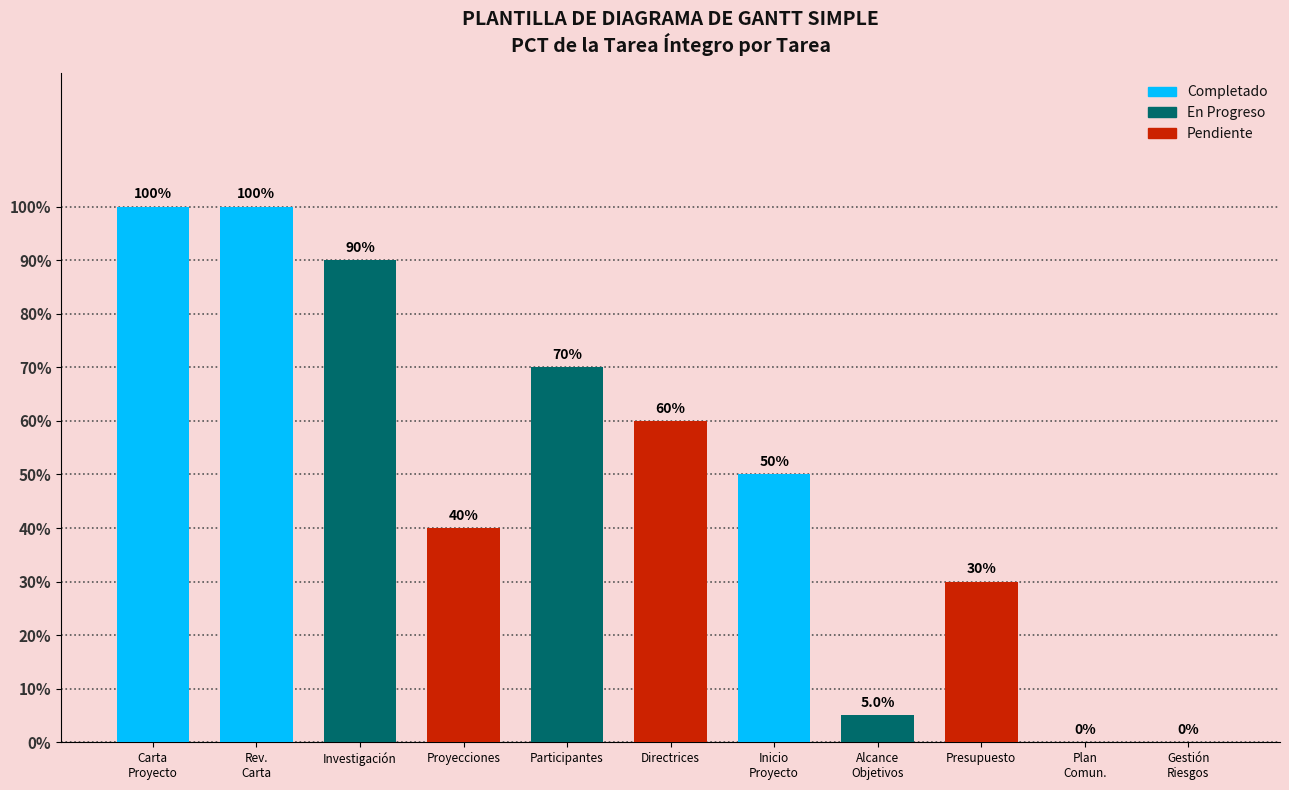

What is the greatest value displayed?

1.0